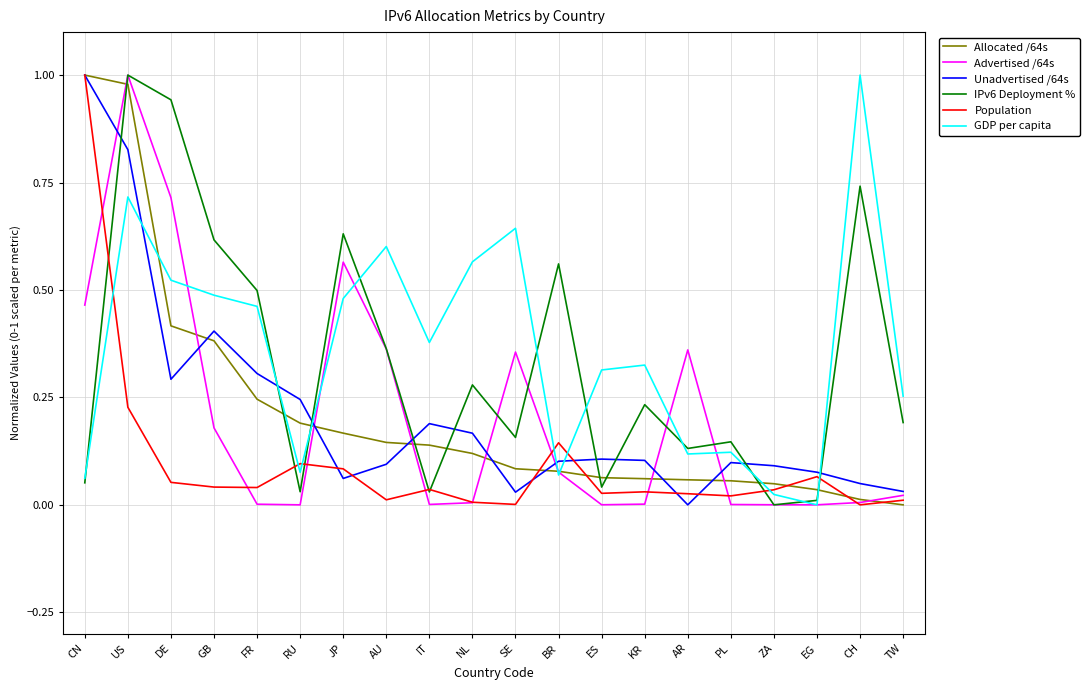

True or false: Unadvertised /64s and IPv6 Deployment % cross at least once.

True